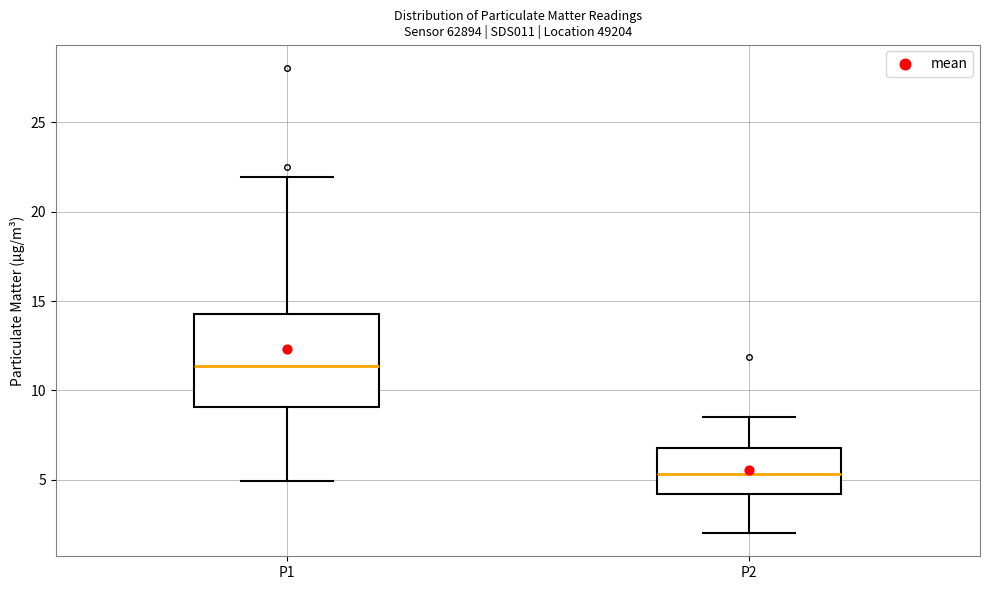

Which box's median line is the lowest?

P2